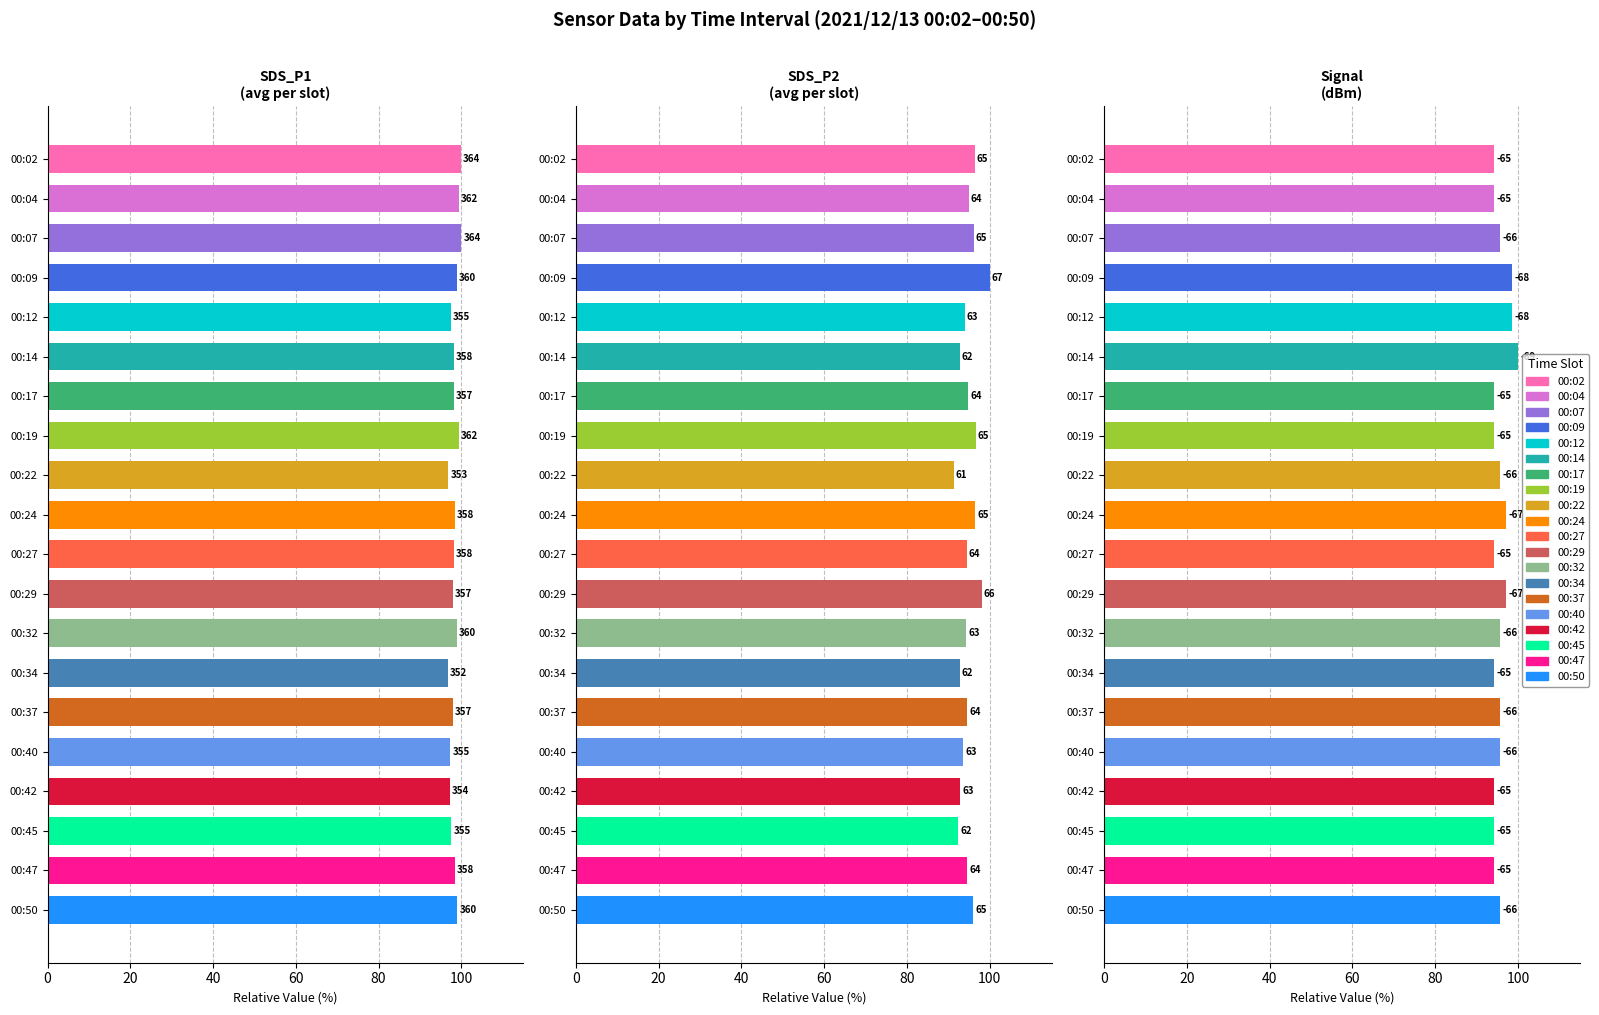

How many series are shown in this chart?

3